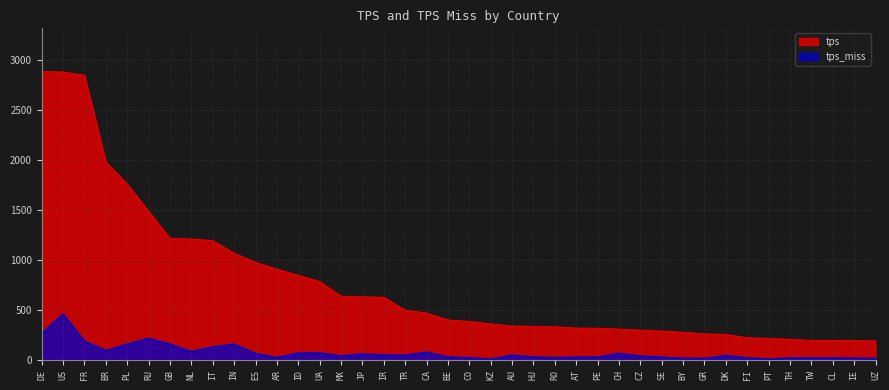

What is the sum of the tps_miss values at IR and PT?

69.0